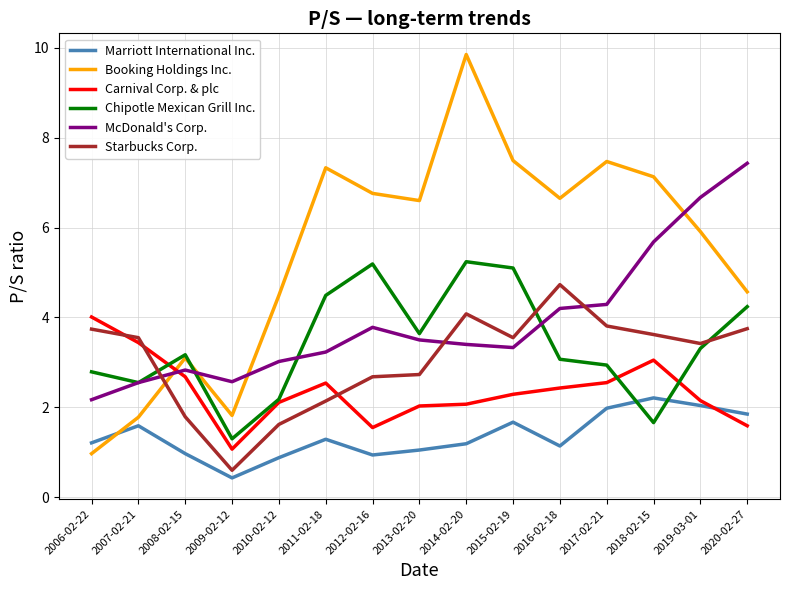

The McDonald's Corp. series shows 4.5 at 2007-02-21. True or false?

False